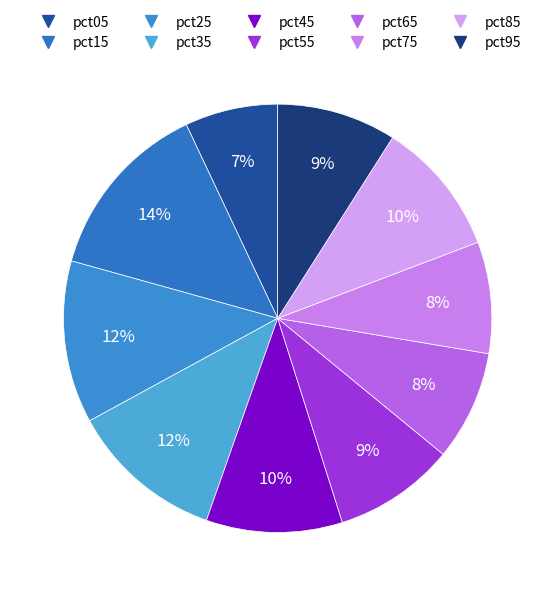

Rank the categories by value from highest to lowest.

pct15, pct25, pct35, pct45, pct85, pct55, pct95, pct75, pct65, pct05